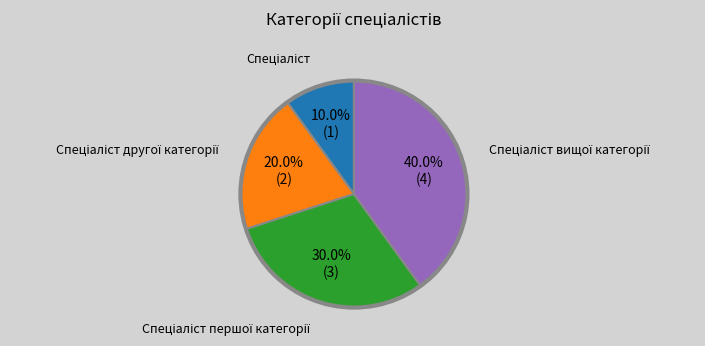

Does any single category account for the majority?

No